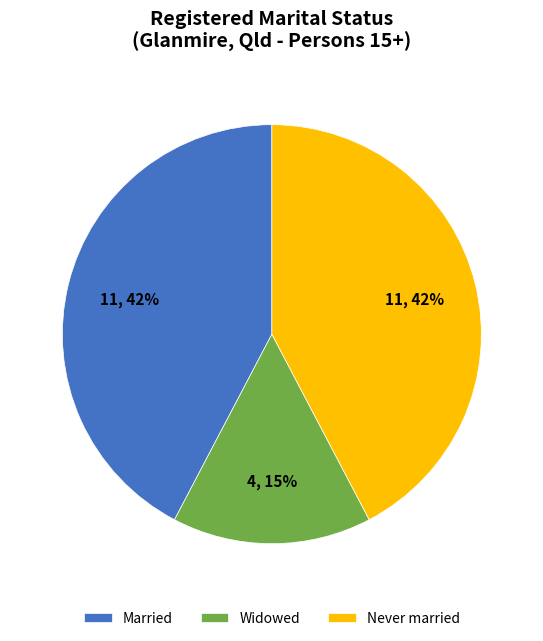

Is there any slice that represents more than half of the pie?

No